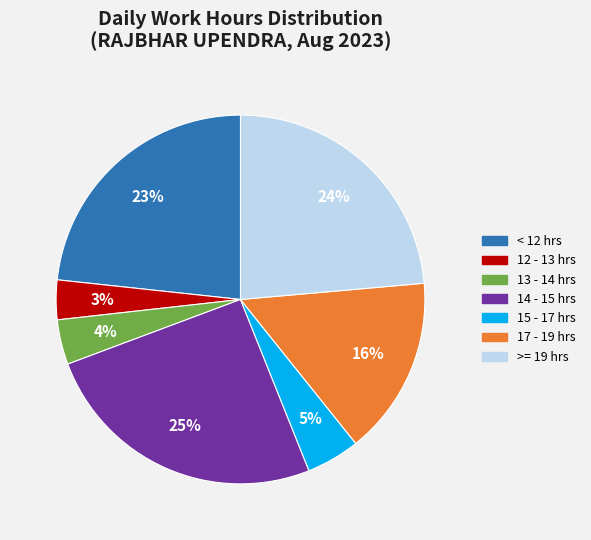

Count the number of slices in the pie.

7